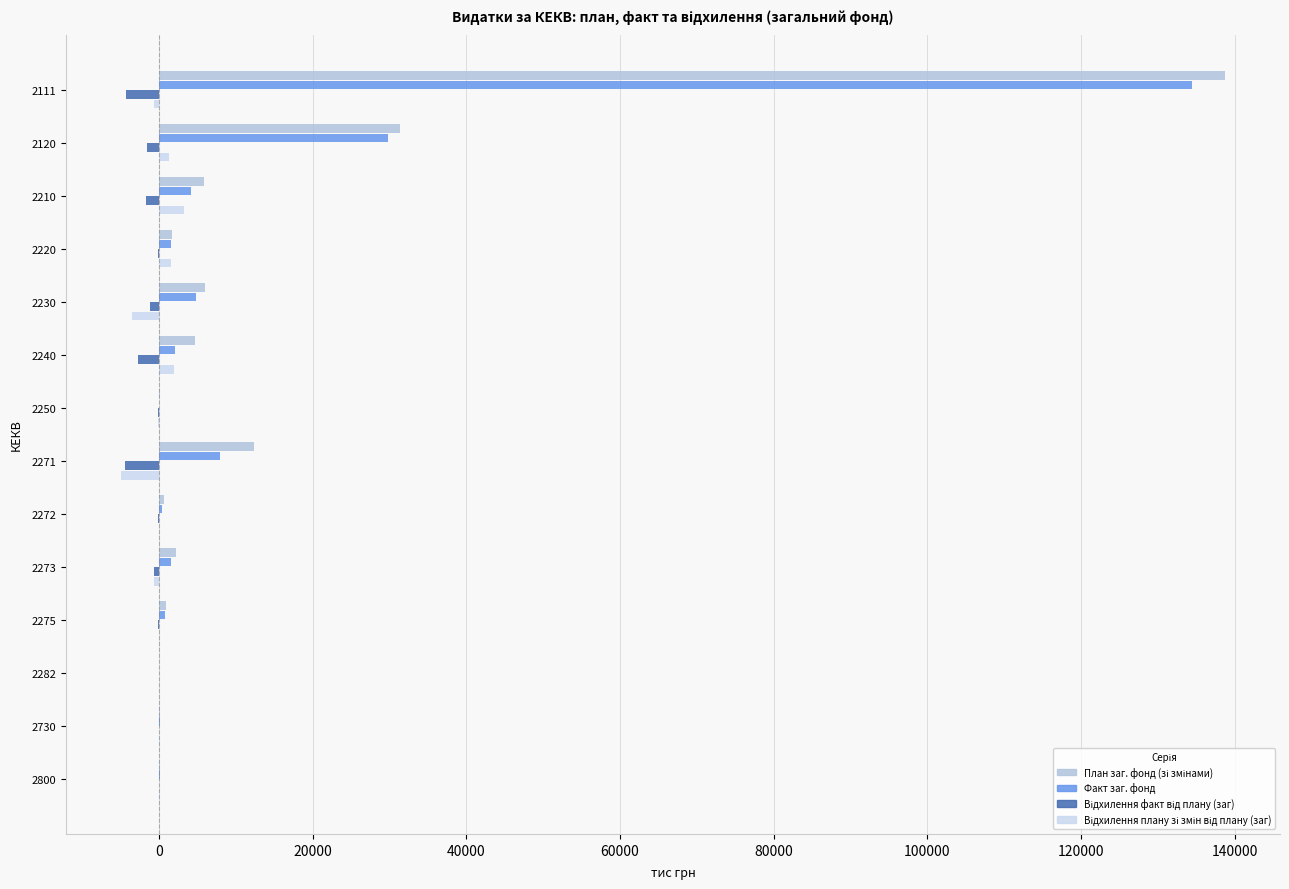

What is the sum of all Відхилення плану зі змін від плану (заг) values?

-1422.4